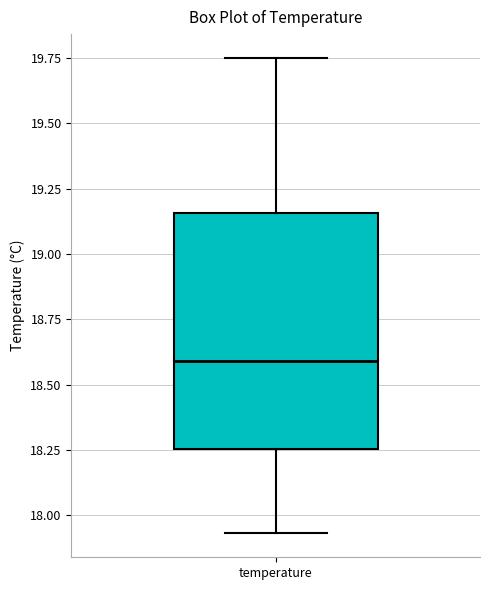

Where does the upper whisker of the box for temperature end on the y-axis? The values are not printed on the chart, so give them approximately, as read against the axis.

19.75